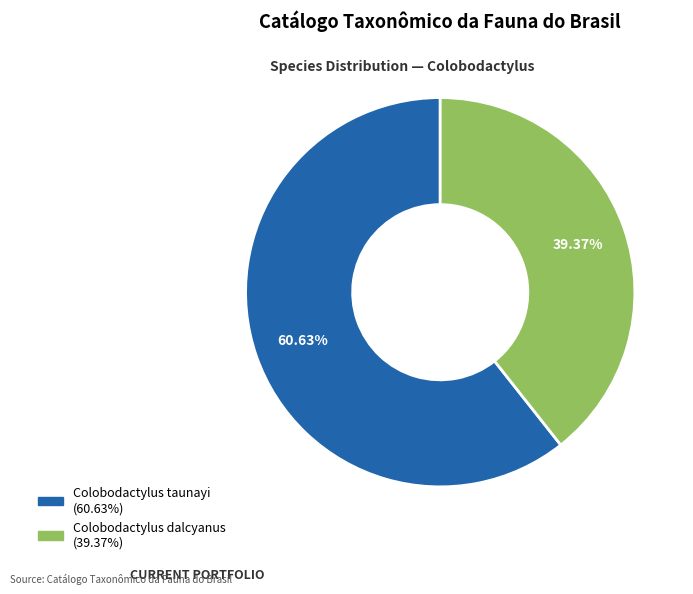

Which category has the biggest portion of the pie?

Colobodactylus taunayi